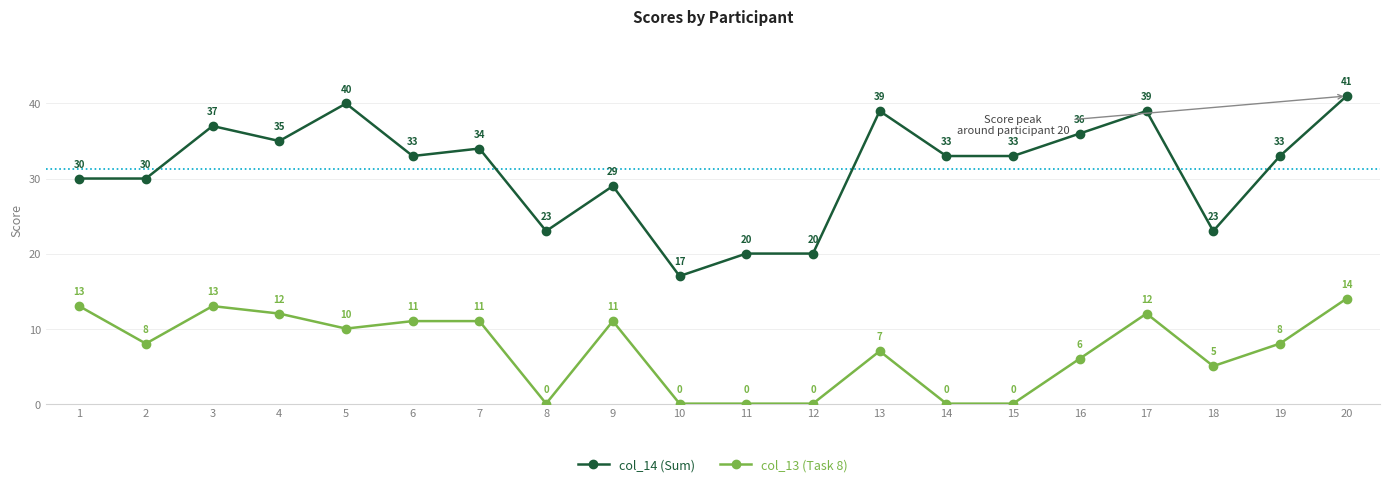

What are all the series names shown in the legend?

col_14 (Sum), col_13 (Task 8)